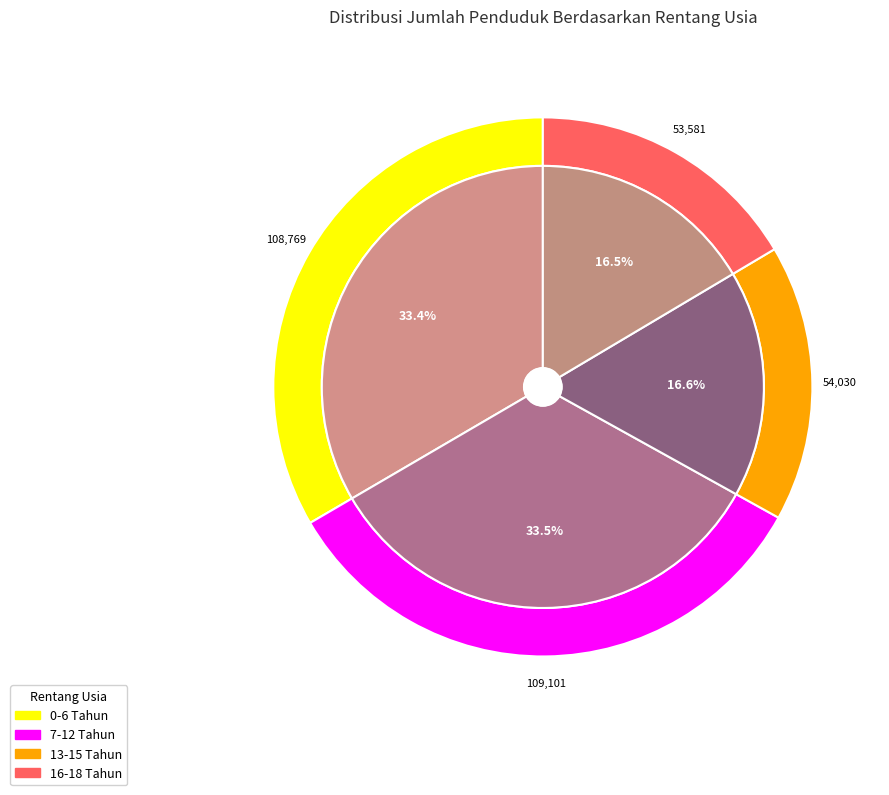

How many segments does this pie chart have?

4